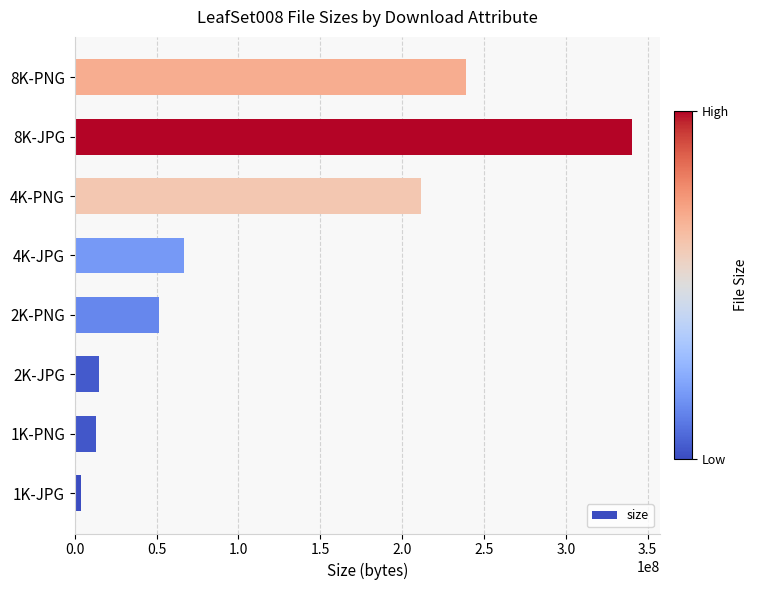

Between 4K-JPG and 4K-PNG, which is larger?

4K-PNG